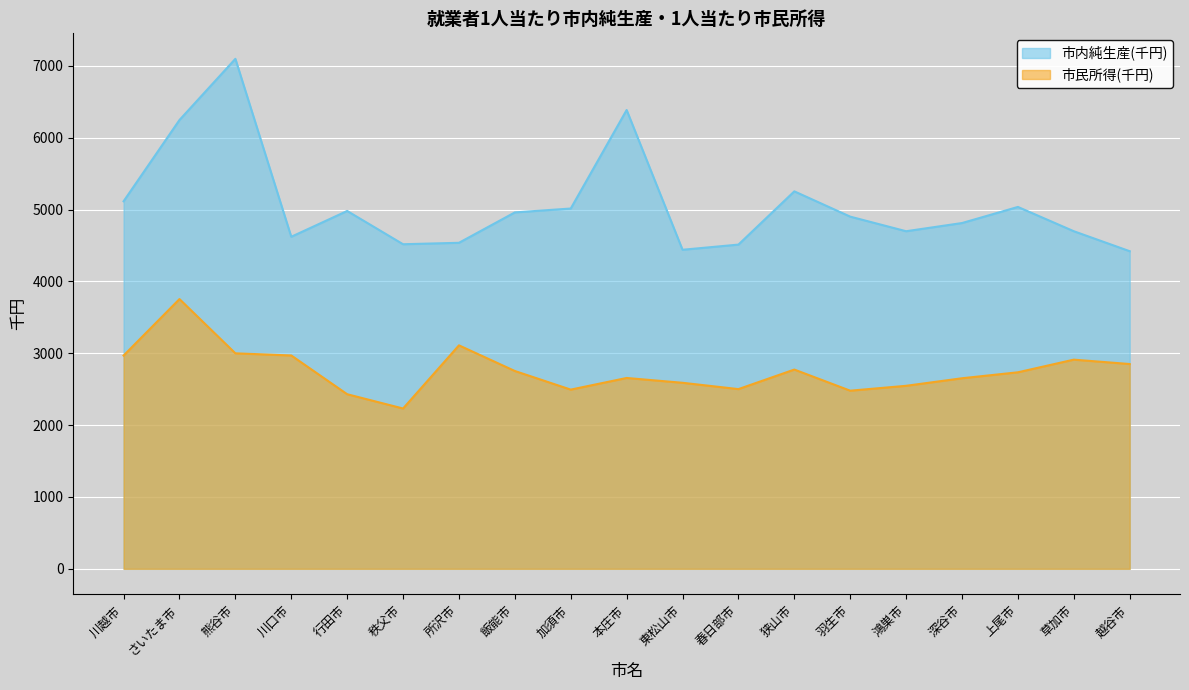

At which category does the chart reach its minimum across all series?

秩父市